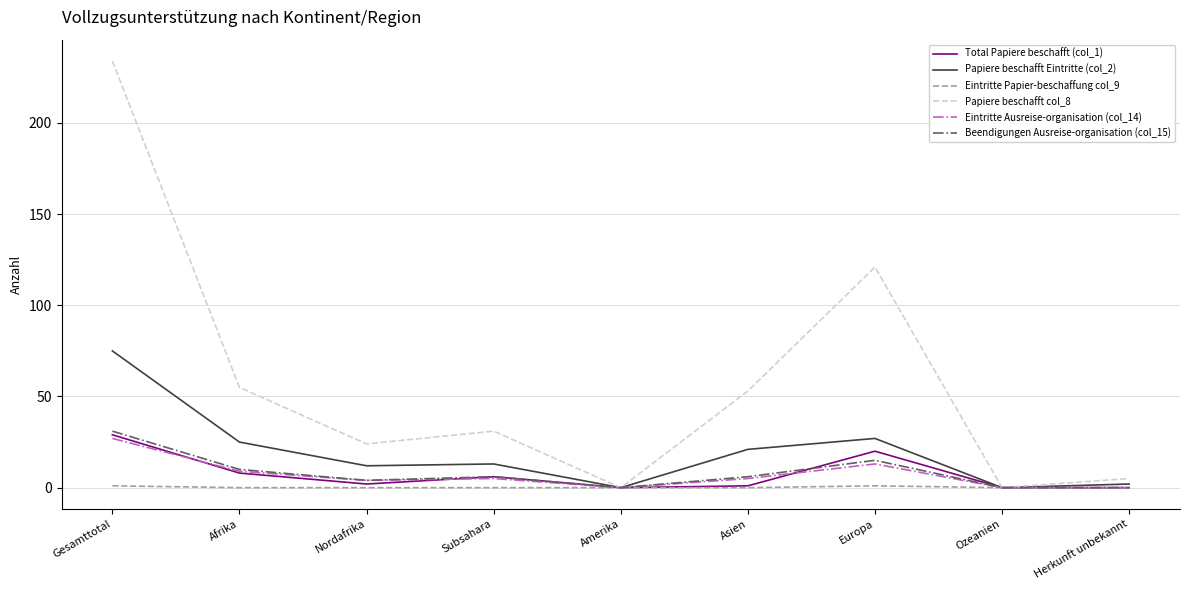

How many values in the Papiere beschafft col_8 series are below 31?

4